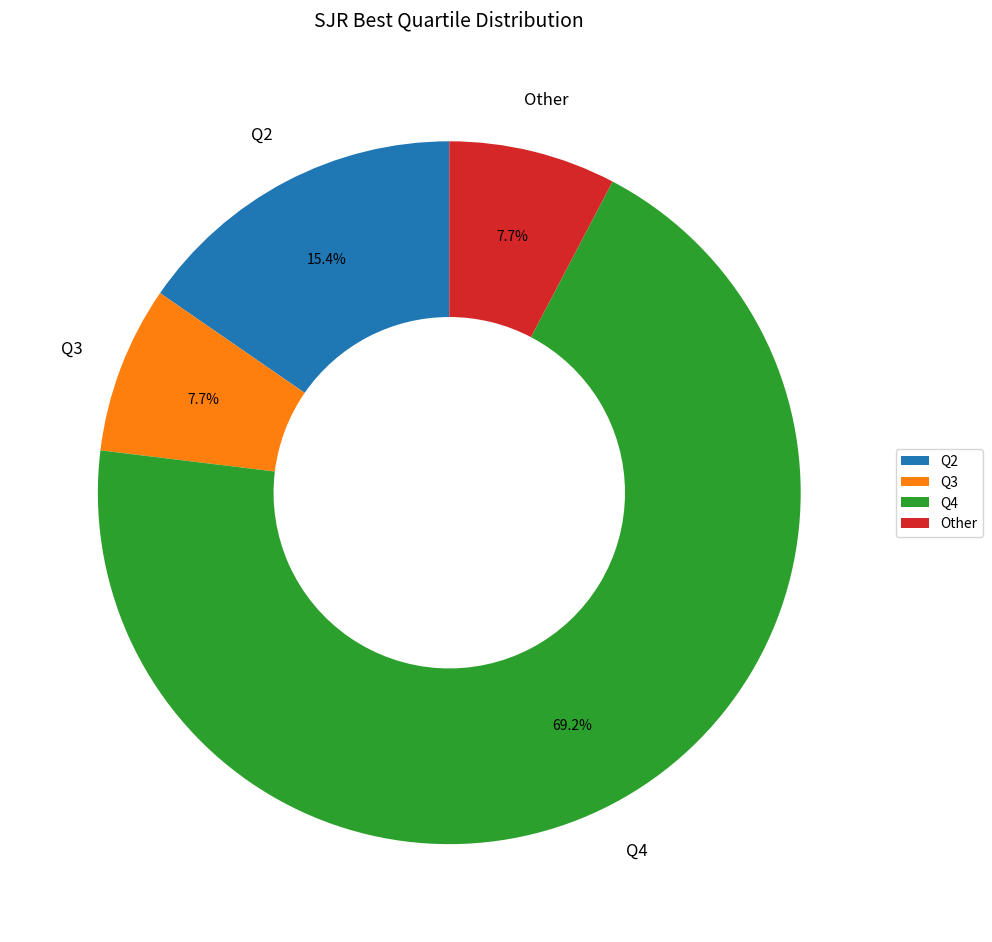

Do Q2 and Q3 together represent more than half of the pie?

No